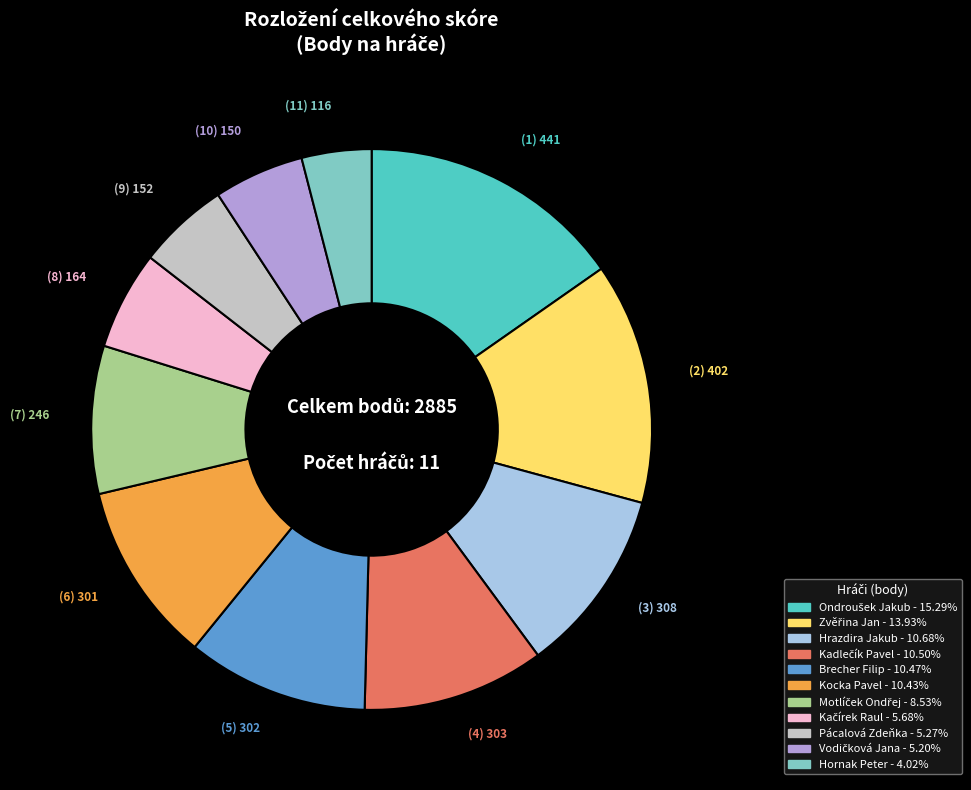

Between Hrazdira Jakub and Pácalová Zdeňka, which is larger?

Hrazdira Jakub